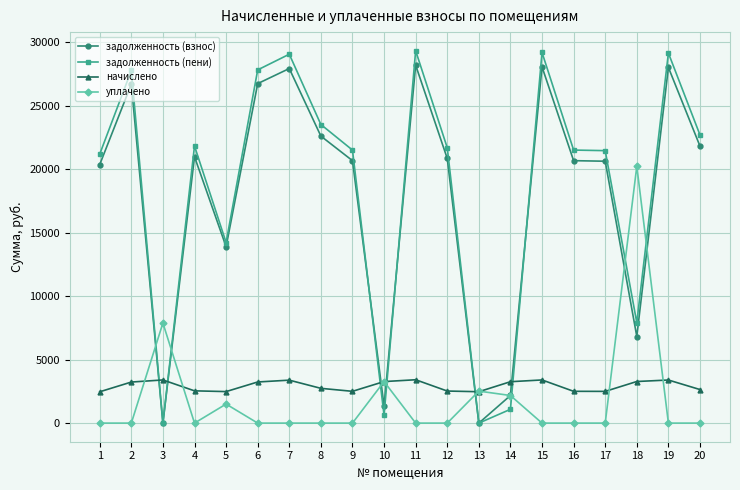

After their last crossing, which series has the higher values: задолженность (пени) or задолженность (взнос)?

задолженность (пени)